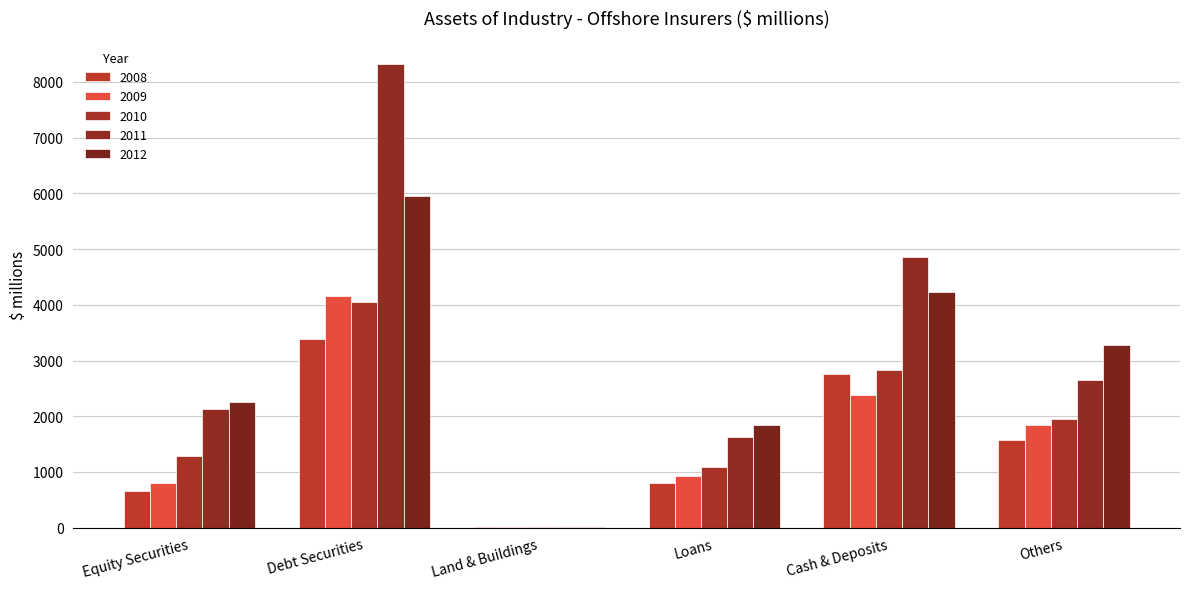

What position from the right is Land & Buildings?

4